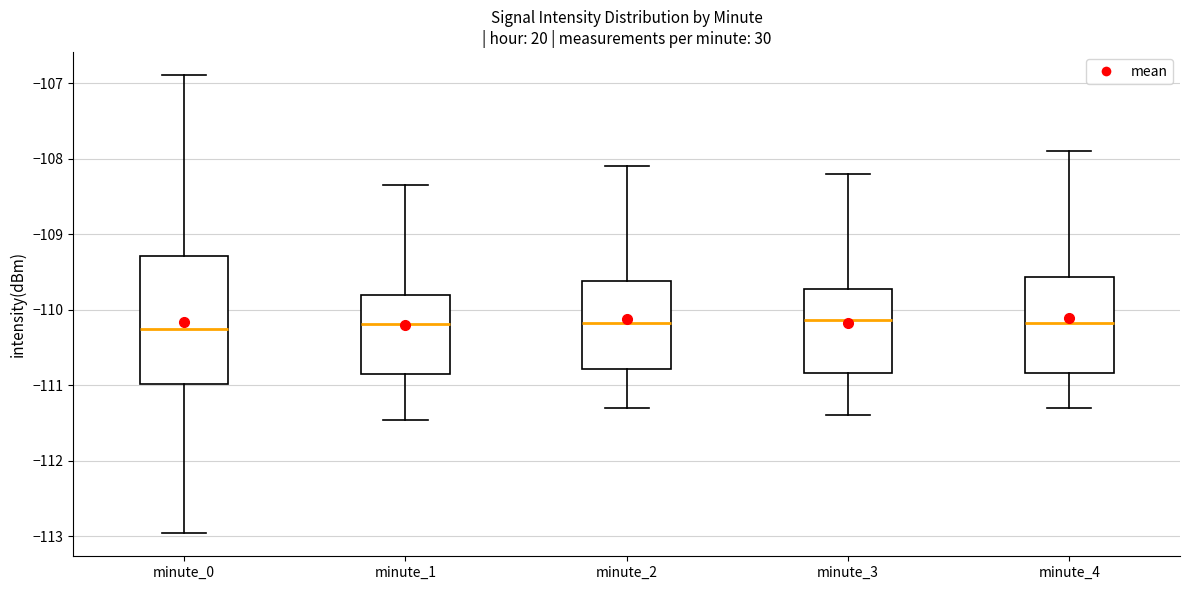

Reading left to right, read every box against the y-axis: the position of its median line, the range the box covers, and the ends of its whiskers. The values are not printed on the chart, so give them approximately, as read against the axis.

minute_0: median -110.2, box -111.0 to -109.3, whiskers -113.0 to -106.9
minute_1: median -110.2, box -110.8 to -109.8, whiskers -111.5 to -108.4
minute_2: median -110.2, box -110.8 to -109.6, whiskers -111.3 to -108.1
minute_3: median -110.1, box -110.8 to -109.7, whiskers -111.4 to -108.2
minute_4: median -110.2, box -110.8 to -109.6, whiskers -111.3 to -107.9